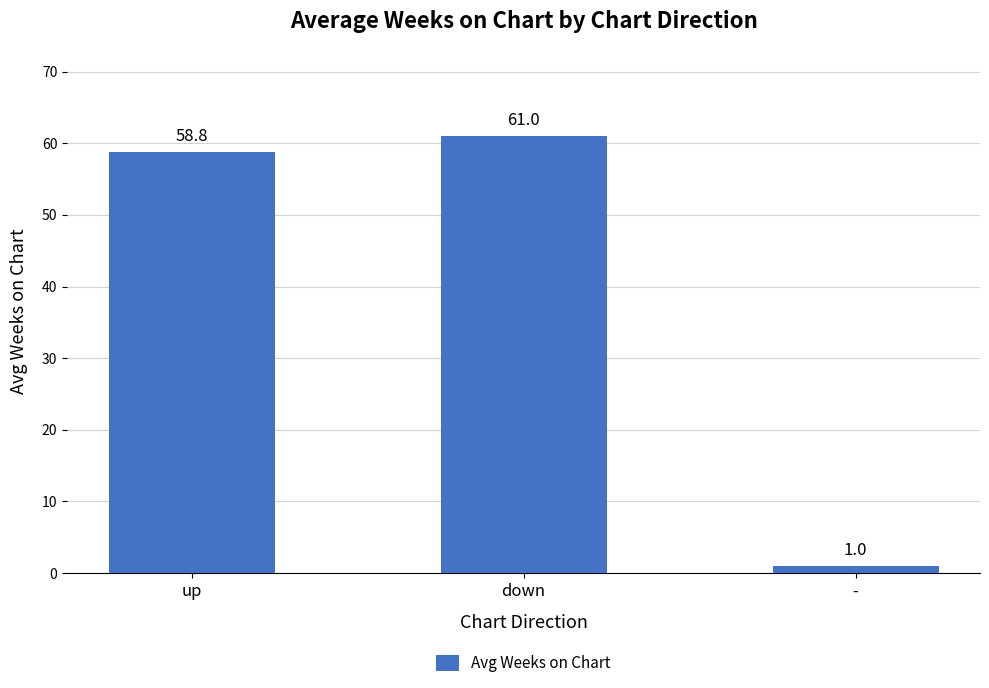

What is the maximum value shown in the chart?

61.0